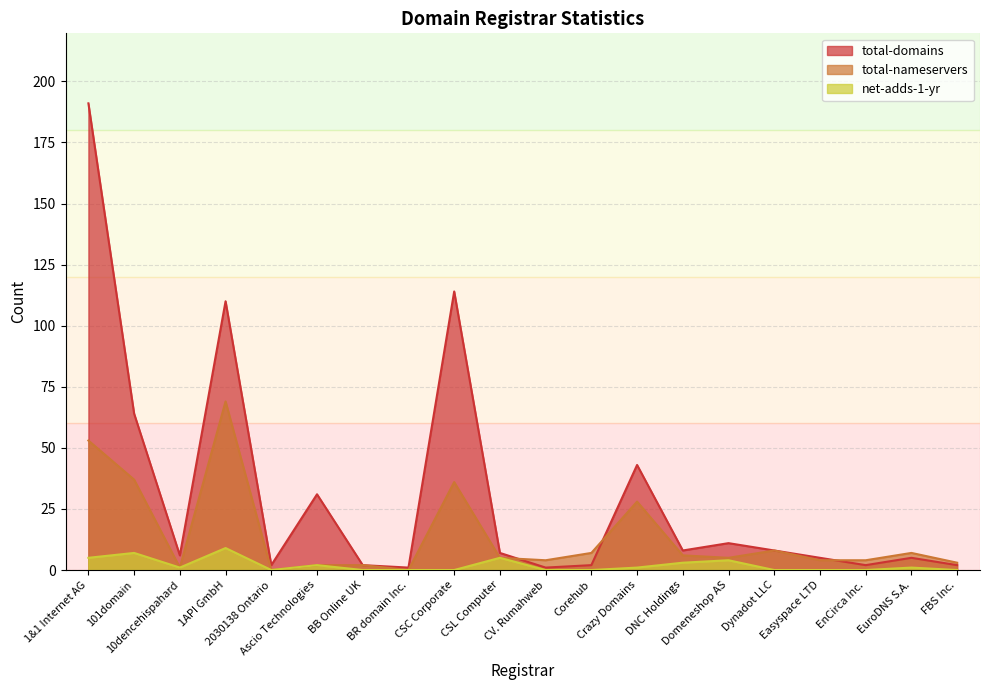

What is the label of the 4th point from the left?

1API GmbH